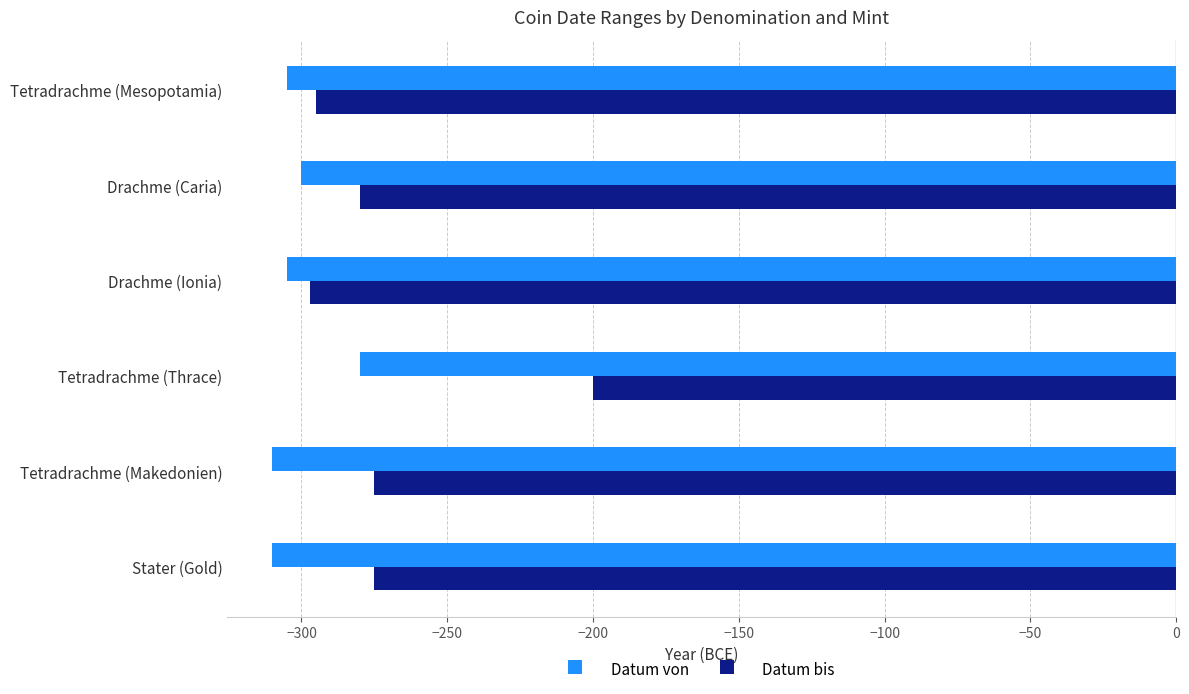

What is the greatest value displayed?

-200